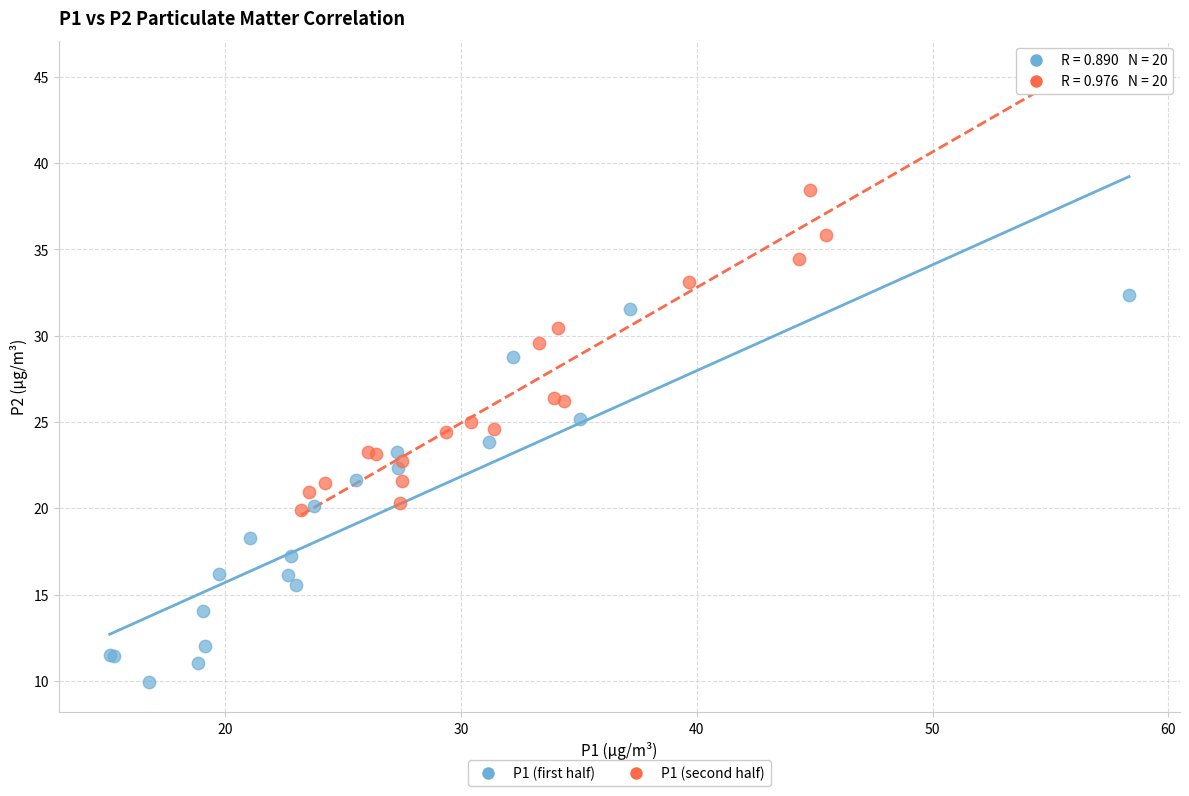

What are all the series names shown in the legend?

P1 (first half), P1 (second half)